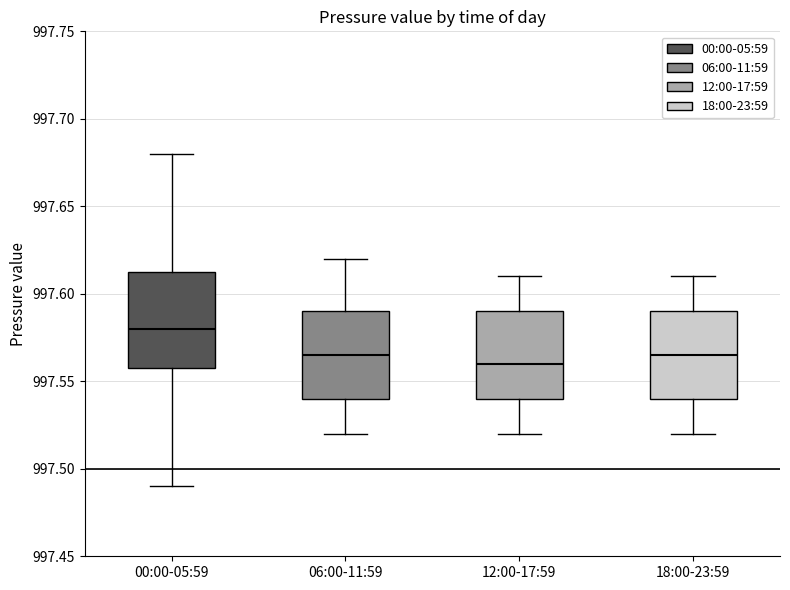

Reading left to right, read every box against the y-axis: the position of its median line, the range the box covers, and the ends of its whiskers. The values are not printed on the chart, so give them approximately, as read against the axis.

00:00-05:59: median 997.580, box 997.560 to 997.615, whiskers 997.490 to 997.680
06:00-11:59: median 997.565, box 997.540 to 997.590, whiskers 997.520 to 997.620
12:00-17:59: median 997.560, box 997.540 to 997.590, whiskers 997.520 to 997.610
18:00-23:59: median 997.565, box 997.540 to 997.590, whiskers 997.520 to 997.610